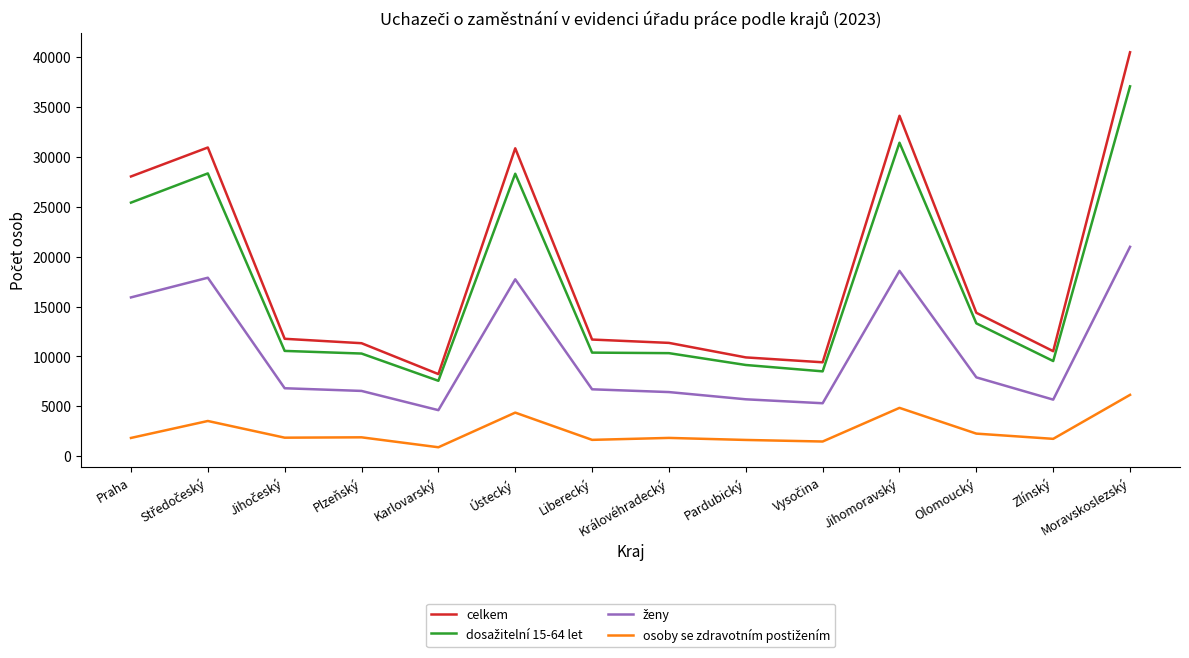

What is the minimum value shown in the chart?

890